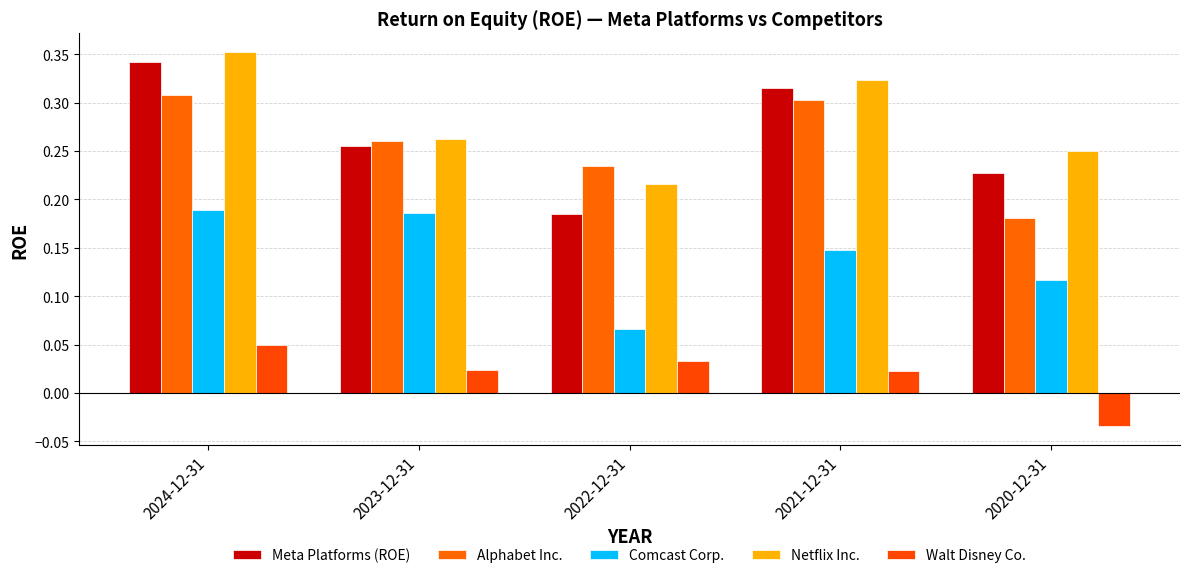

How many data points does each series have?

5